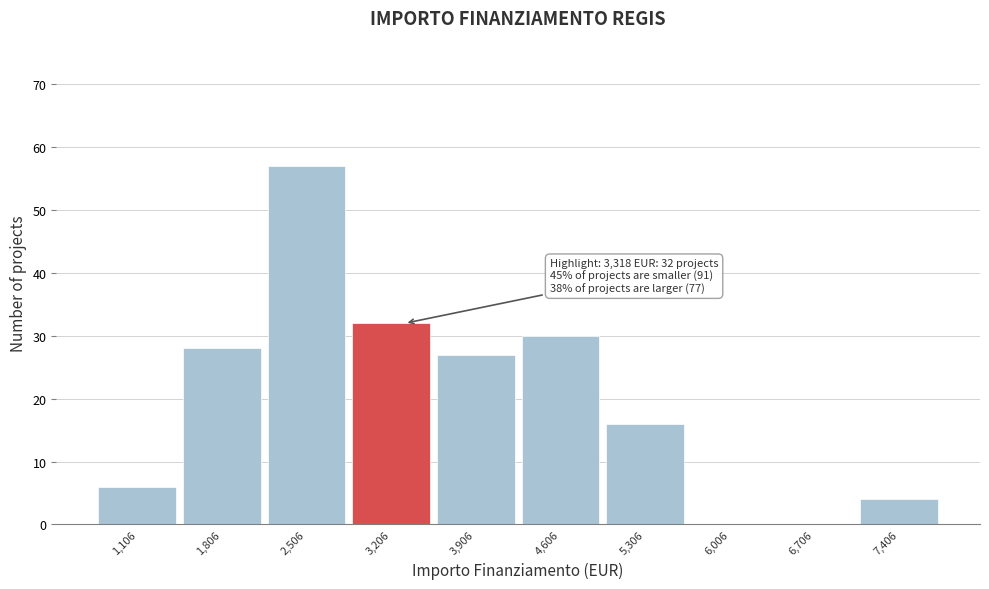

Over which range of the x-axis is the bar tallest?

2200 to 2900